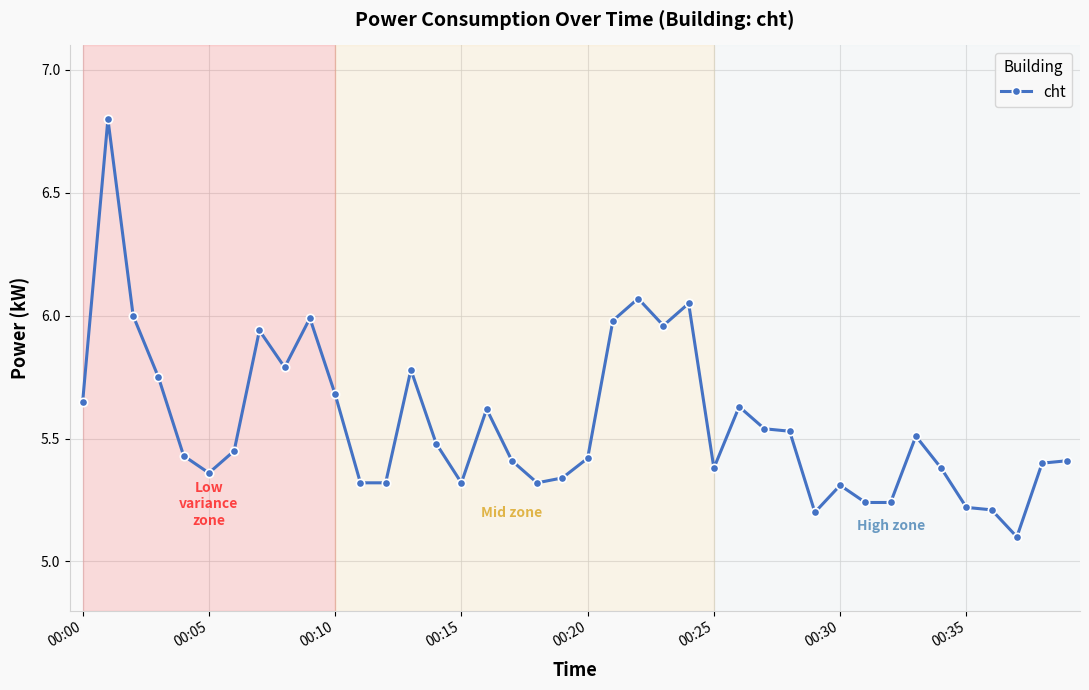

What is the maximum value shown in the chart?

6.8